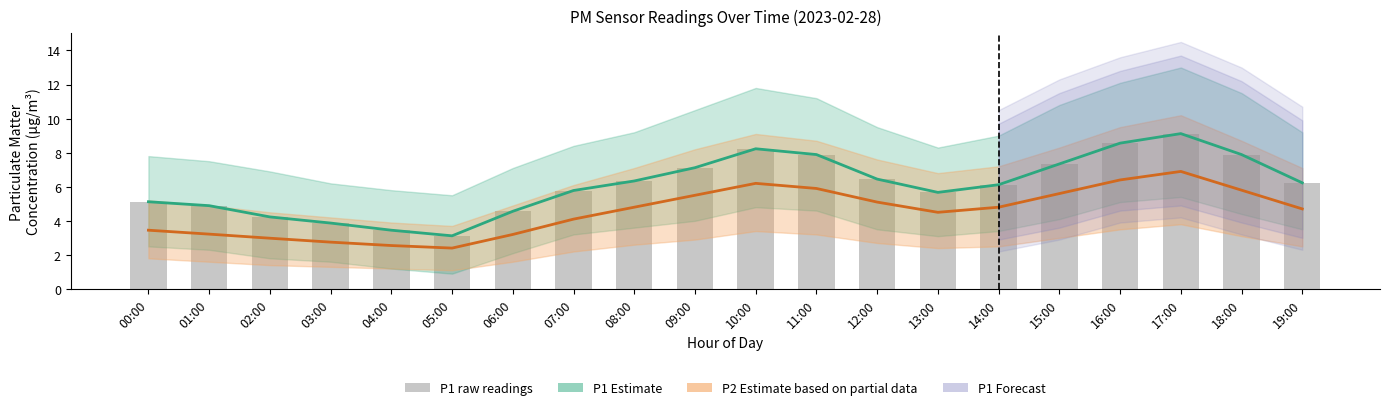

Where is P2 Estimate (partial) nearest to the value 4?

07:00